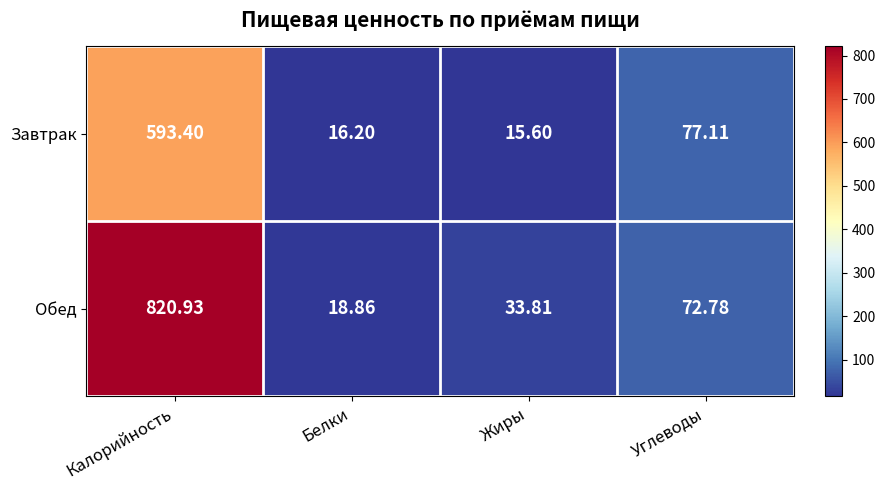

At which label does Завтрак reach its peak?

Калорийность